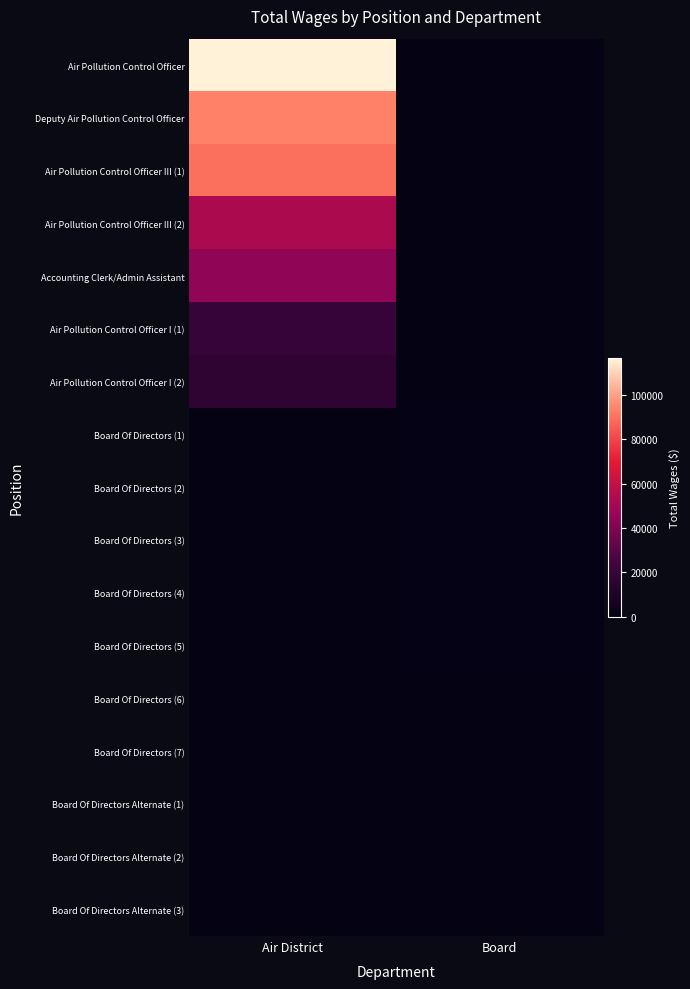

Reading right to left, transcribe all the data shown in this chart.

Air Pollution Control Officer: Board=0	Air District=116572
Deputy Air Pollution Control Officer: Board=0	Air District=93461
Air Pollution Control Officer III (1): Board=0	Air District=89280
Air Pollution Control Officer III (2): Board=0	Air District=52798
Accounting Clerk/Admin Assistant: Board=0	Air District=44541
Air Pollution Control Officer I (1): Board=0	Air District=20102
Air Pollution Control Officer I (2): Board=0	Air District=17142
Board Of Directors (1): Board=800	Air District=0
Board Of Directors (2): Board=800	Air District=0
Board Of Directors (3): Board=800	Air District=0
Board Of Directors (4): Board=700	Air District=0
Board Of Directors (5): Board=700	Air District=0
Board Of Directors (6): Board=400	Air District=0
Board Of Directors (7): Board=300	Air District=0
Board Of Directors Alternate (1): Board=100	Air District=0
Board Of Directors Alternate (2): Board=100	Air District=0
Board Of Directors Alternate (3): Board=100	Air District=0